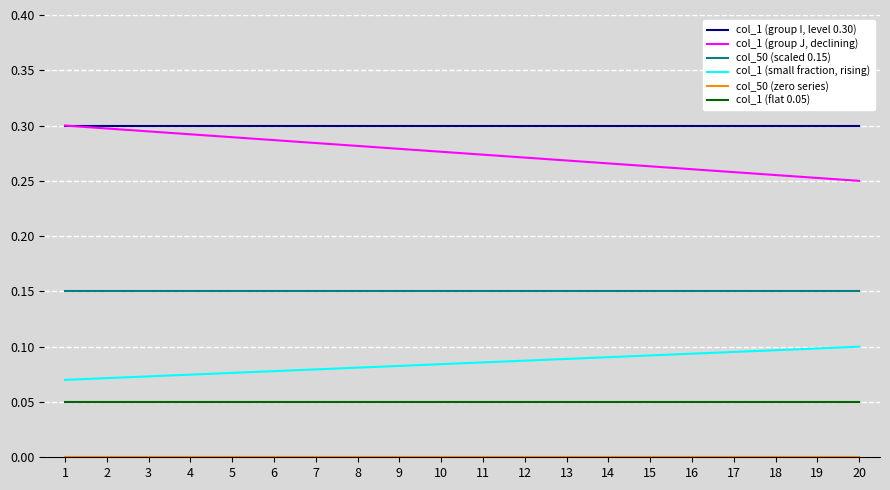

What is the total value across all series at 7?

0.9